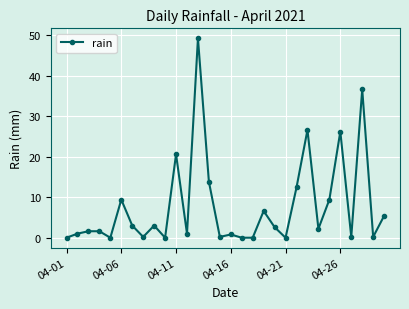

True or false: there are more than 0 points higher than both neighbors.

True